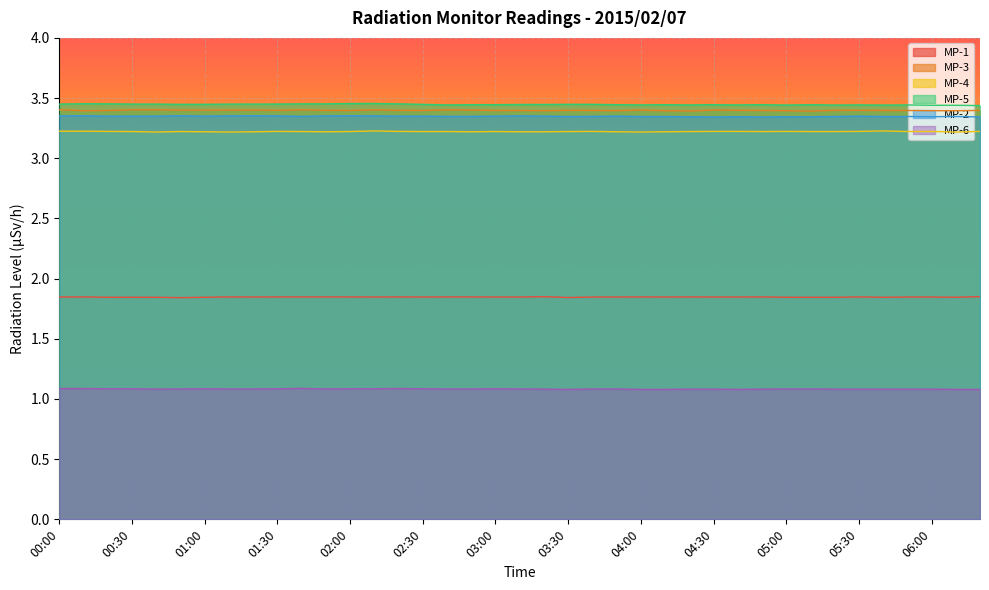

How many lines are shown in the chart?

6